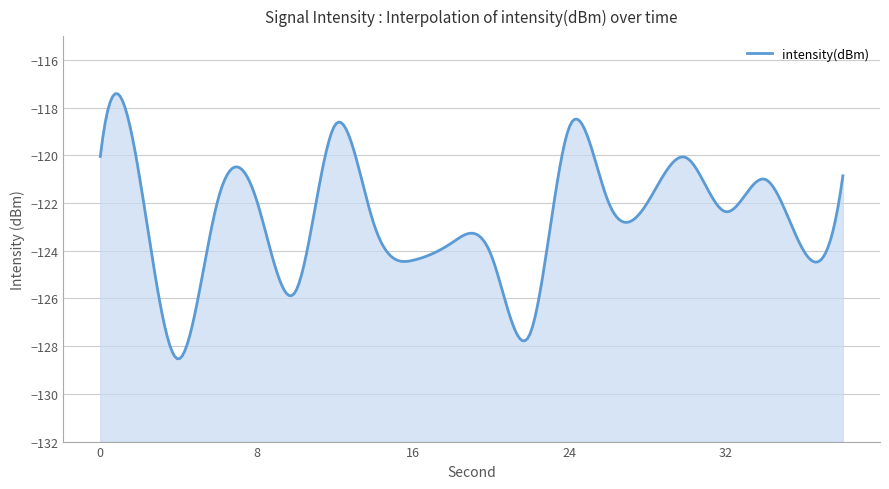

At which label is the value closest to -123?

14